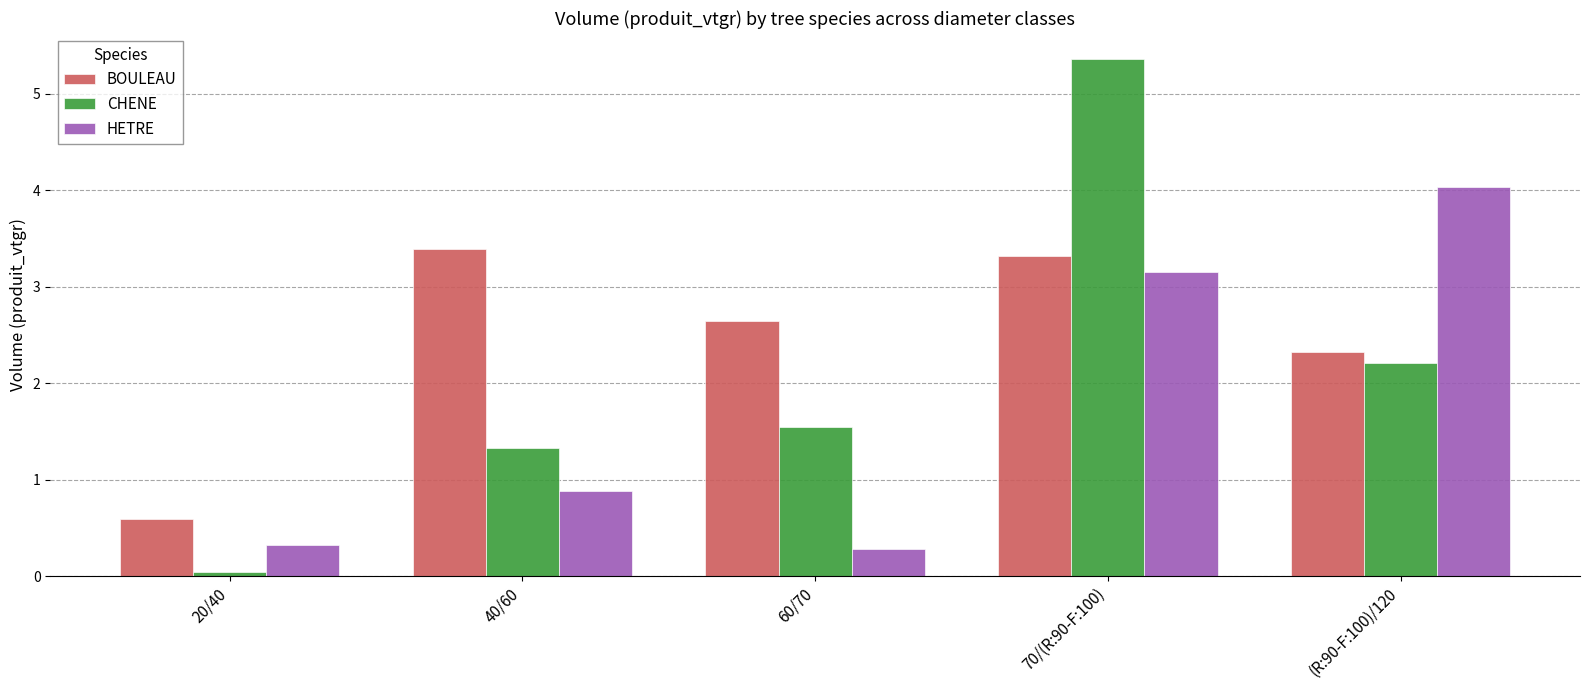

What is the sum of the HETRE values at 70/(R:90-F:100) and 20/40?

3.5